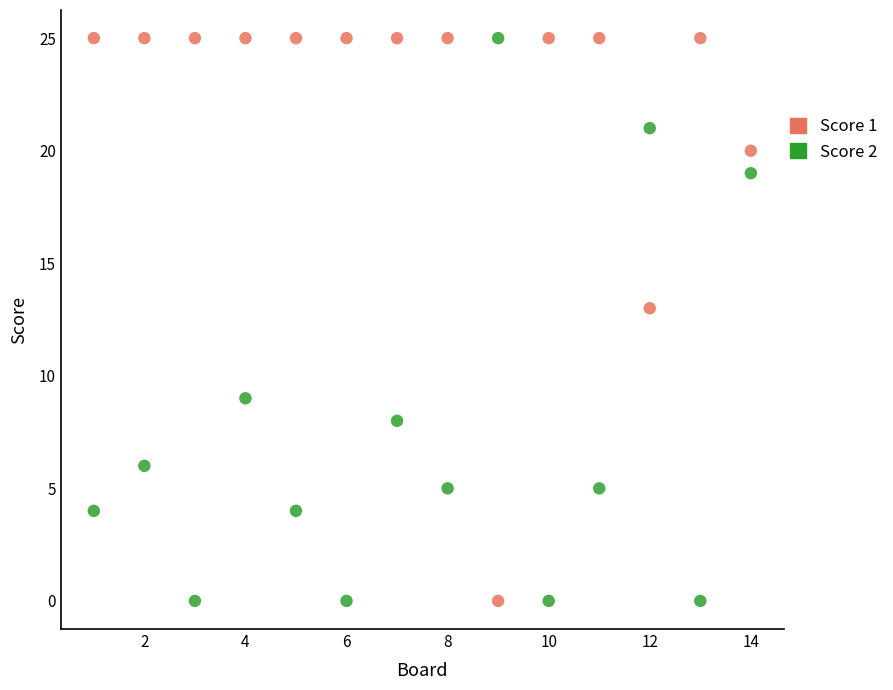

What is the X range (max minus min) for the scatter plot?

13